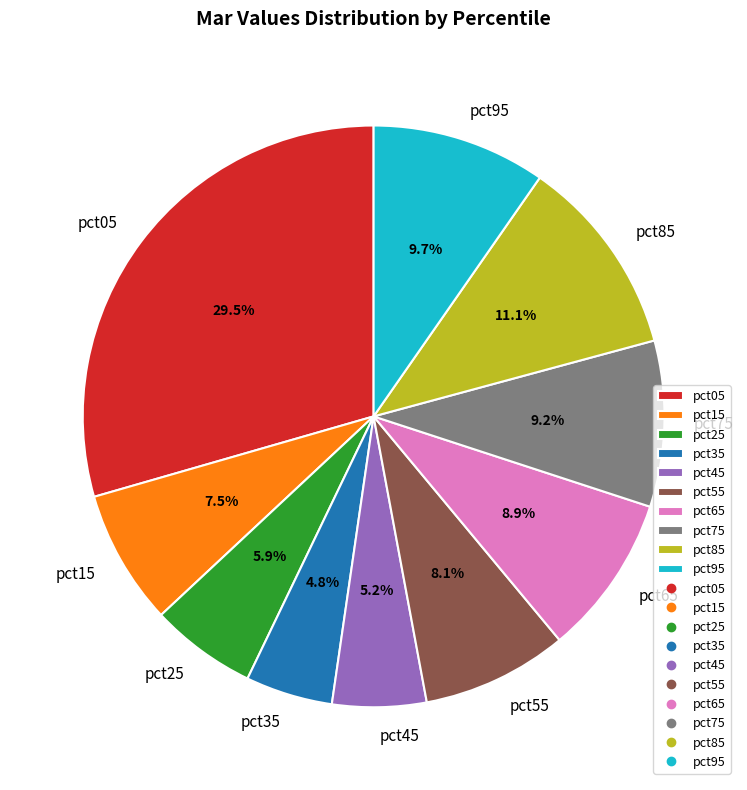

True or false: pct25 accounts for 1% of the total.

False